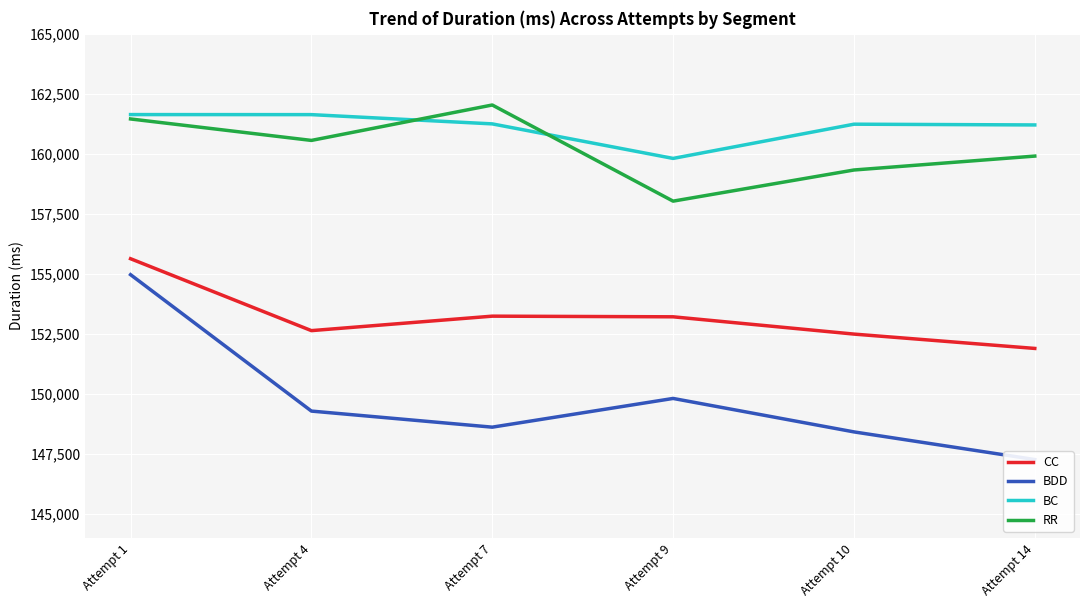

What is the average value of the CC series?

153183